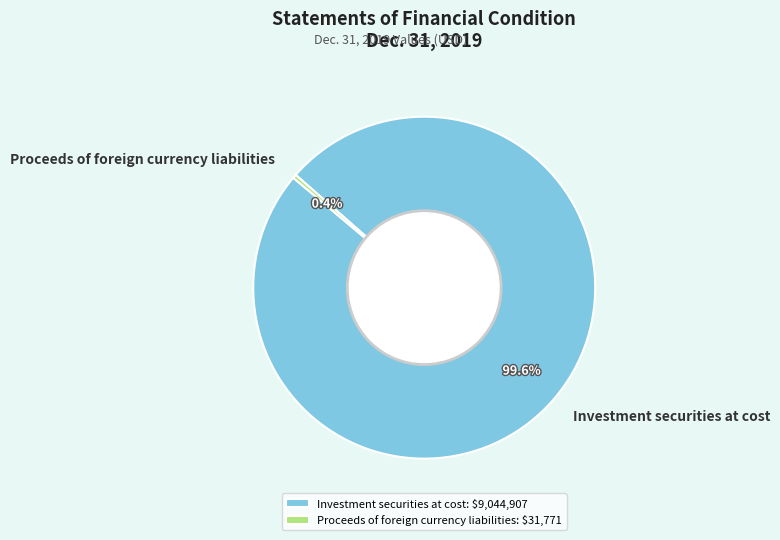

Which has a higher value, Investment securities at cost or Proceeds of foreign currency liabilities?

Investment securities at cost